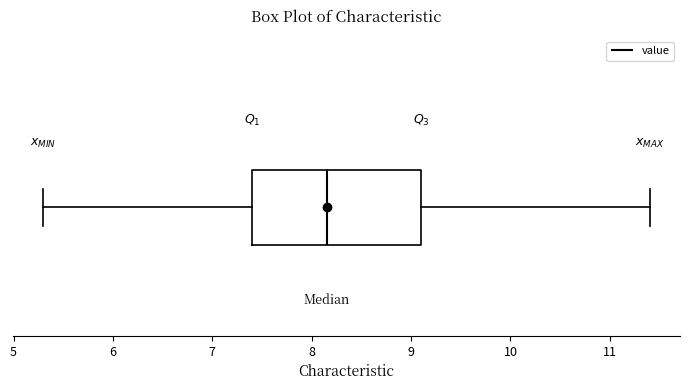

Transcribe this box plot: give where the median line is, the range the box spans, and where the two whiskers end, as read against the x-axis. The values are not printed on the chart, so give them approximately, as read against the axis.

median 8.2, box 7.4 to 9.1, whiskers 5.3 to 11.4